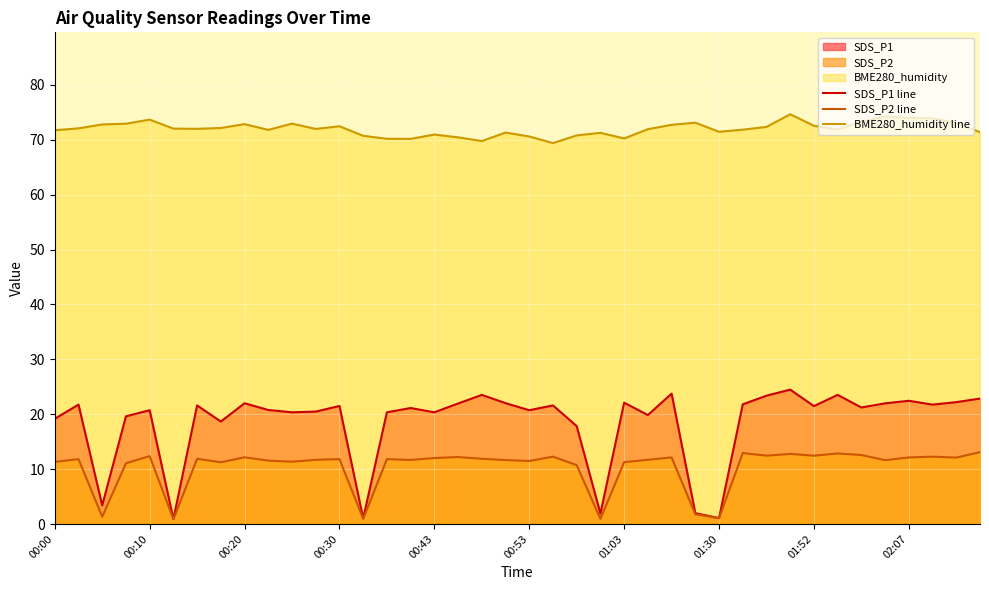

What is the maximum value shown in the chart?

74.6